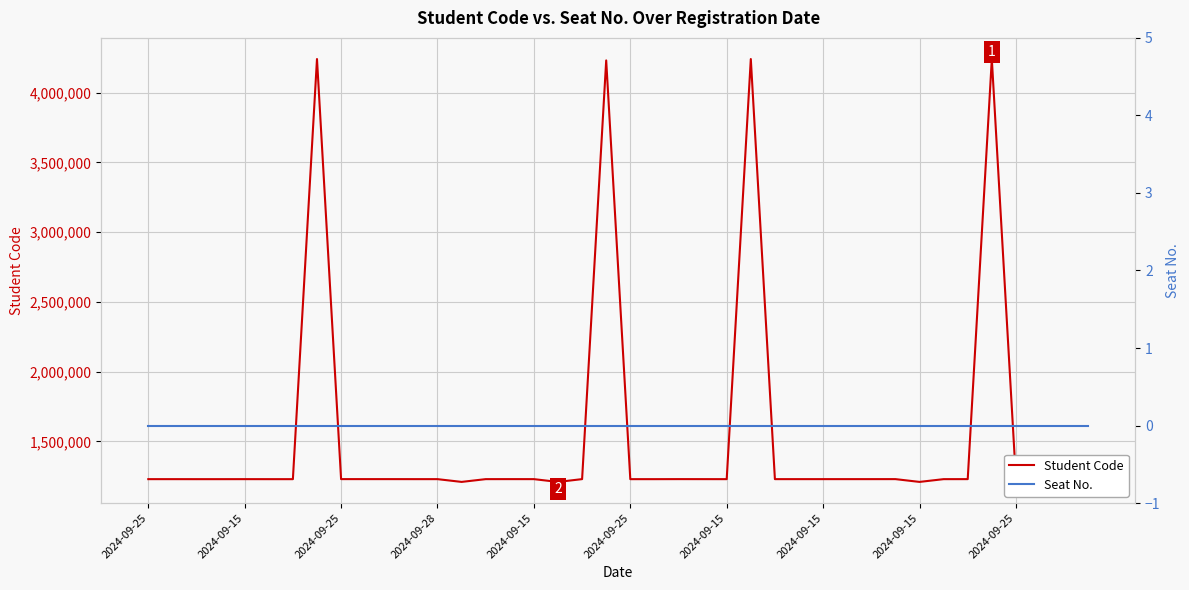

At which label is Seat No. closest to 0?

2024-09-25